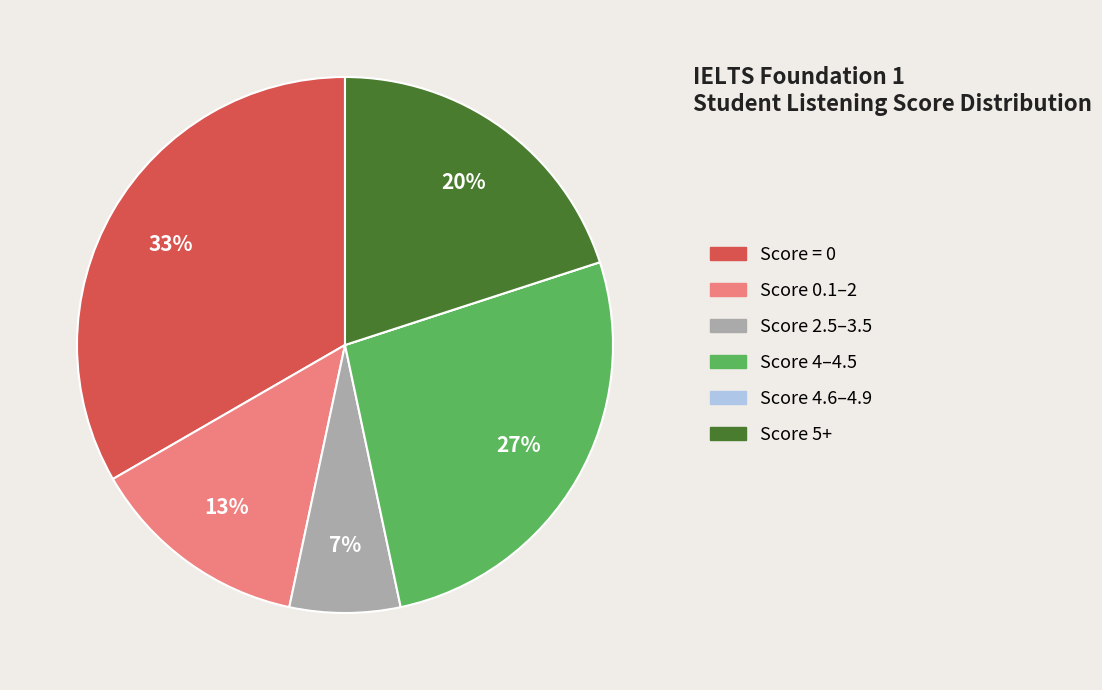

To the nearest percent, what is the average slice percentage?

17%